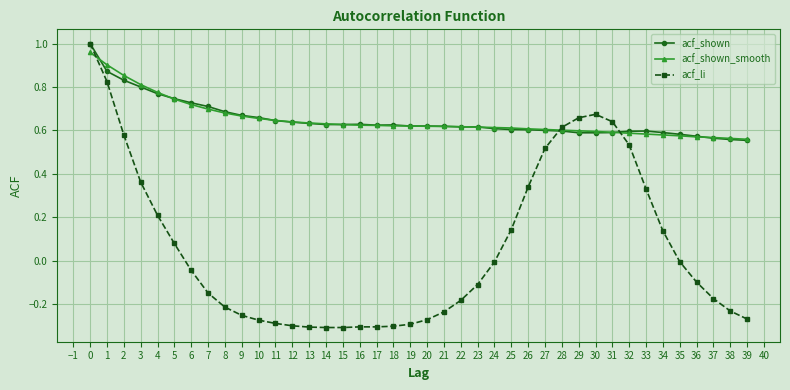

Which series changed the most between 1 and 5?

acf_li